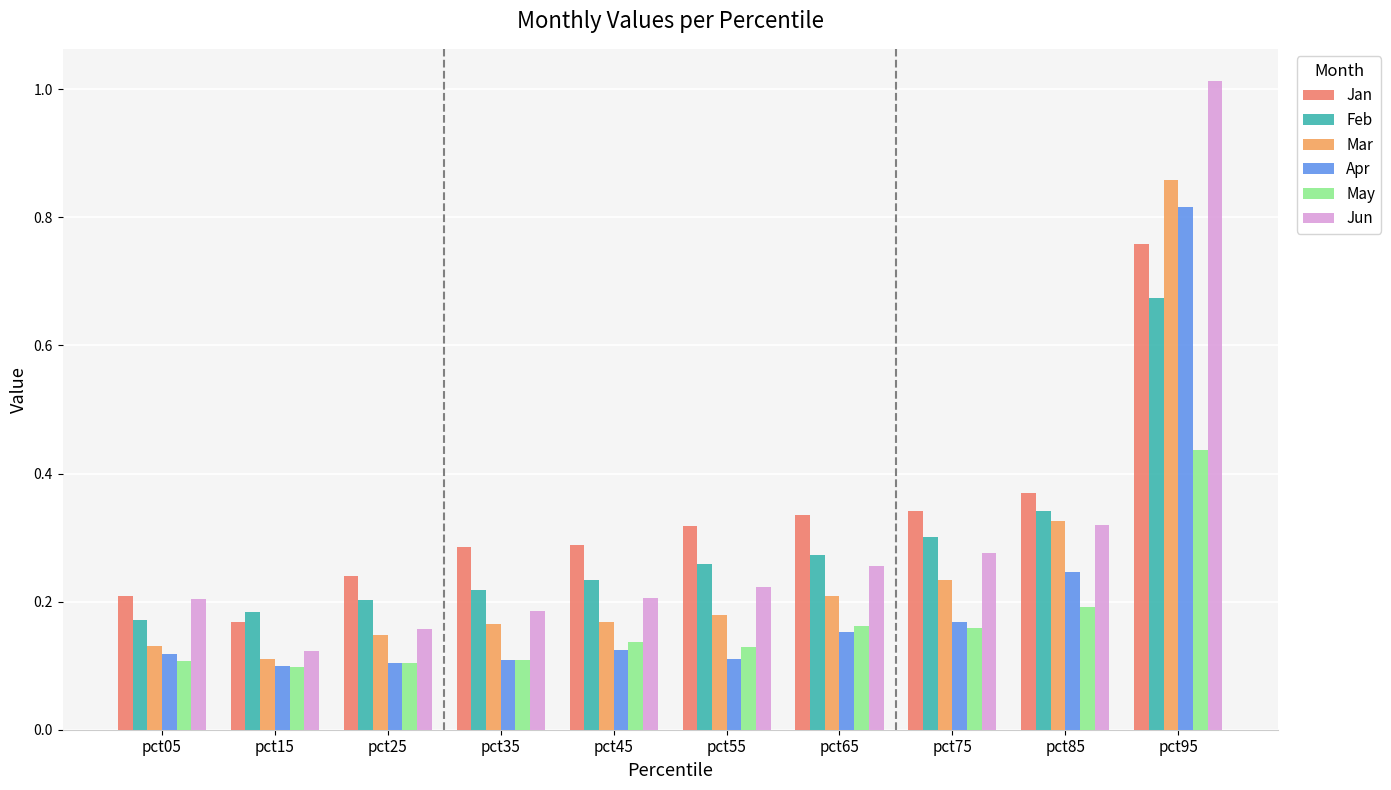

List the labels in order of Feb value, smallest first.

pct05, pct15, pct25, pct35, pct45, pct55, pct65, pct75, pct85, pct95